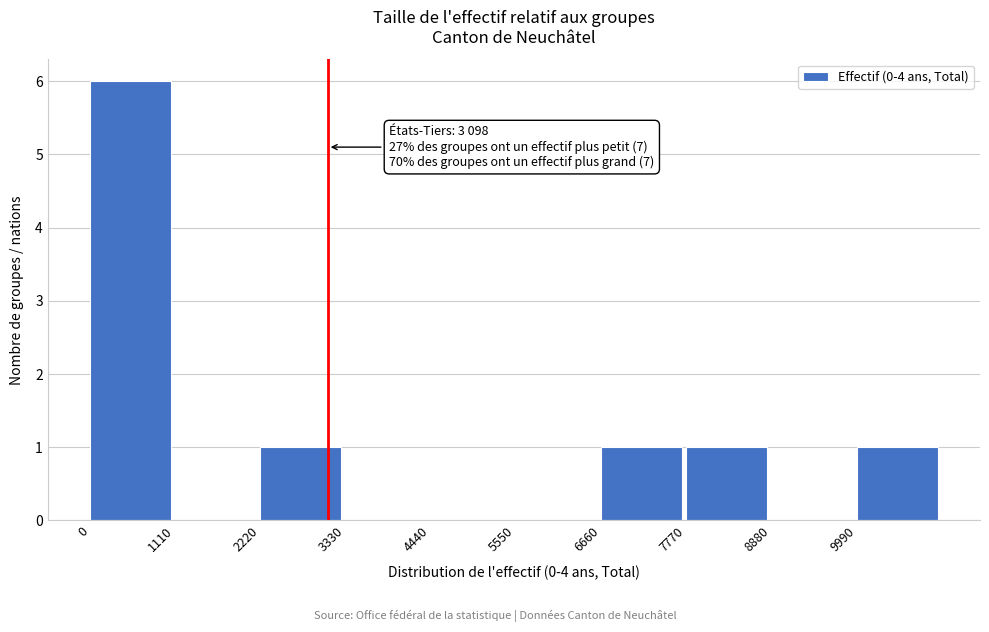

Over which range of the x-axis is the bar tallest?

0 to 1200